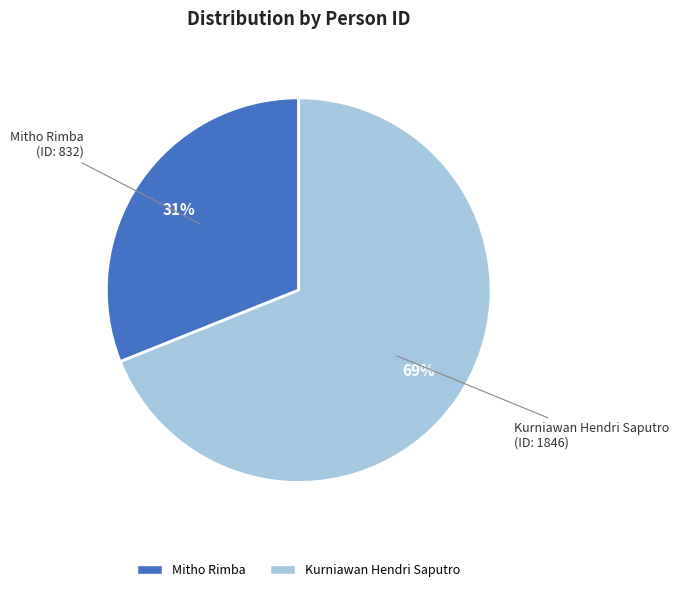

Which category has the smallest portion of the pie?

Mitho Rimba